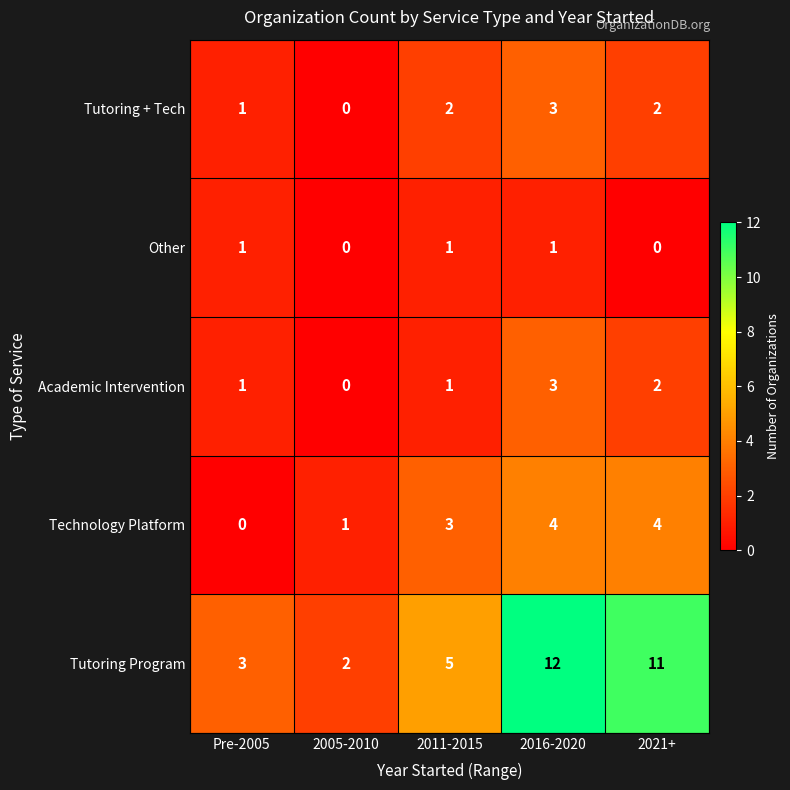

What is the greatest value displayed?

12